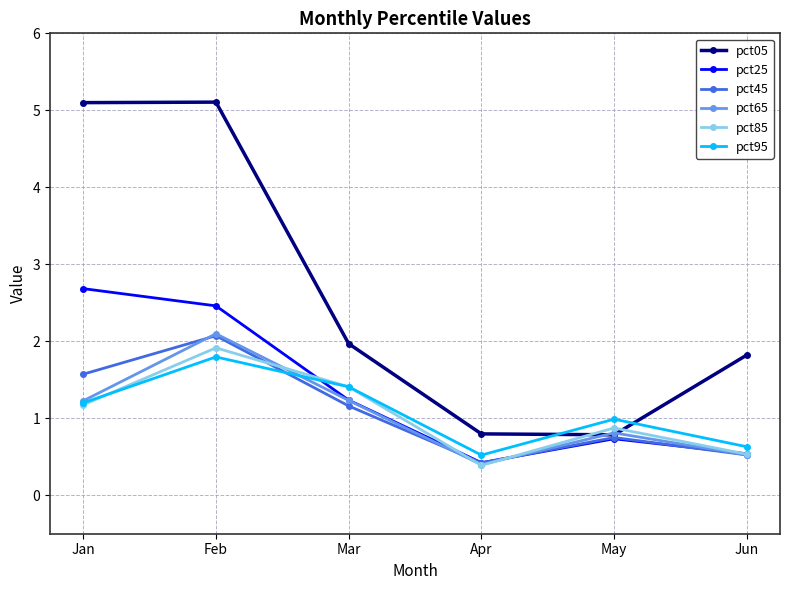

At which category does pct45 reach its first local peak?

Feb